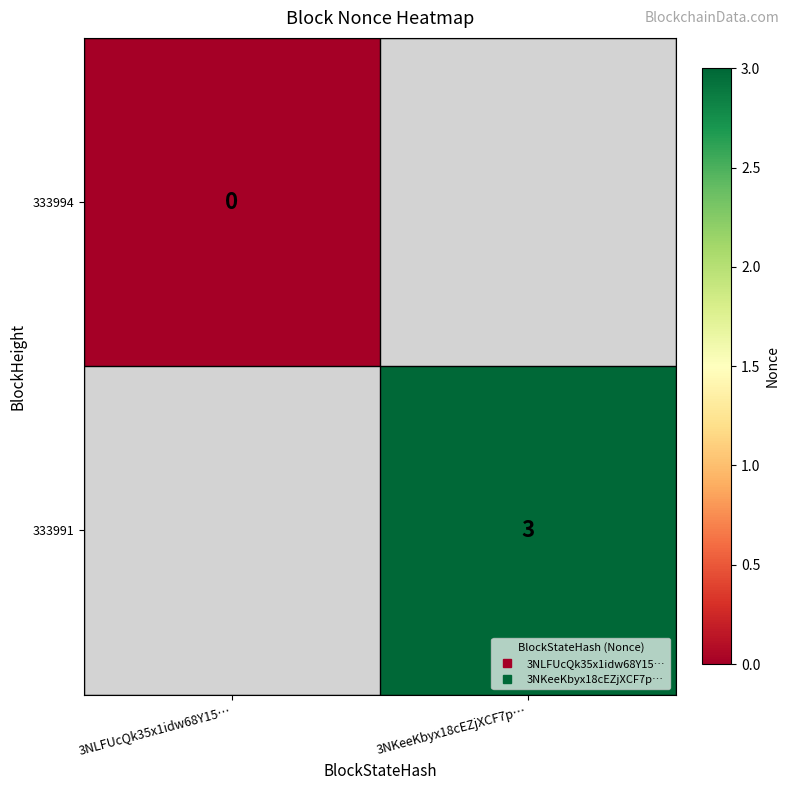

How many distinct data groups are displayed?

2